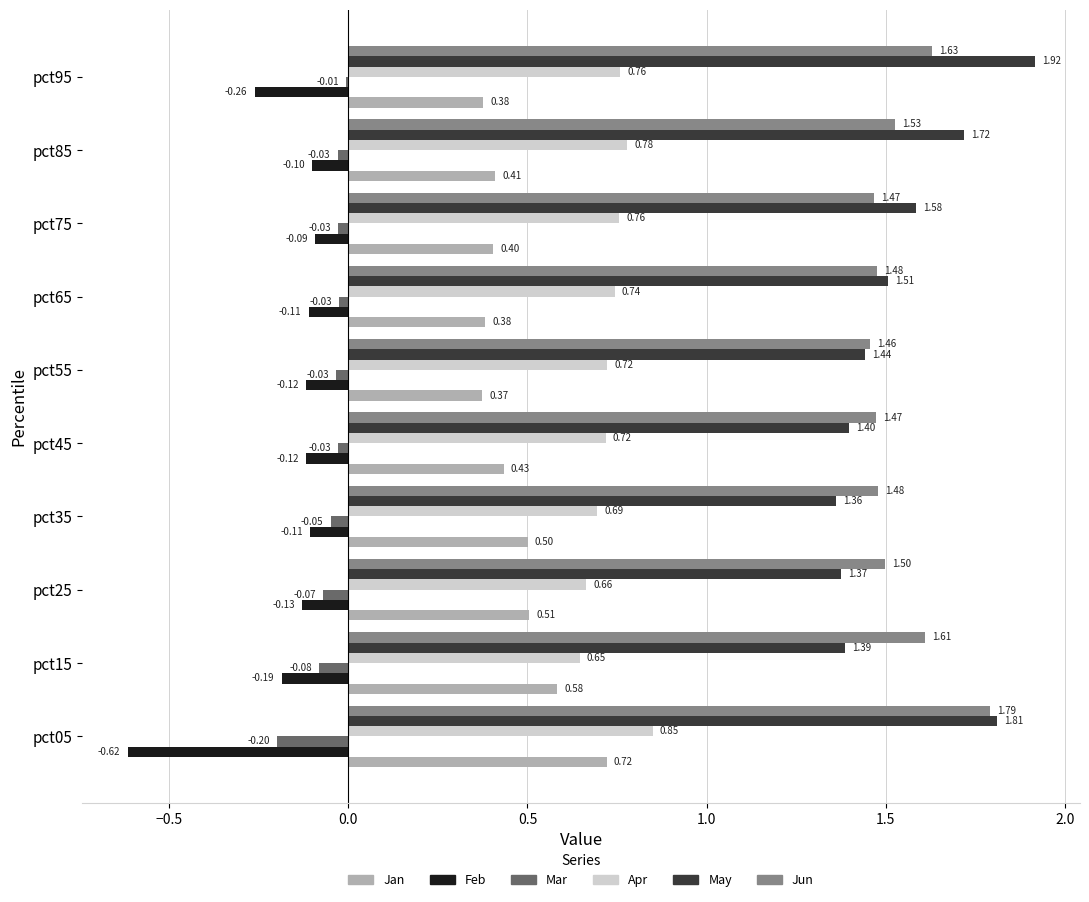

What are all the series names shown in the legend?

Jan, Feb, Mar, Apr, May, Jun